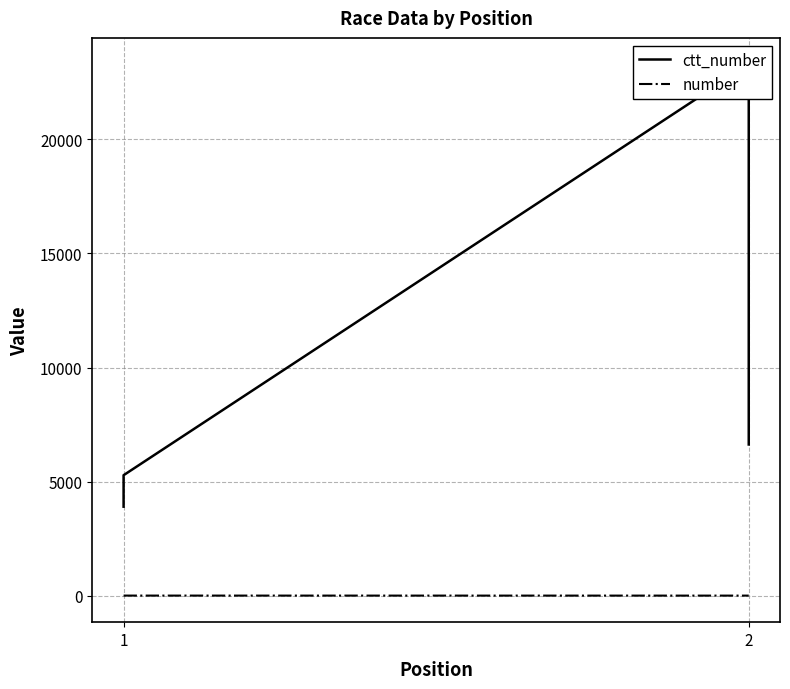

True or false: number and ctt_number intersect in this chart.

False